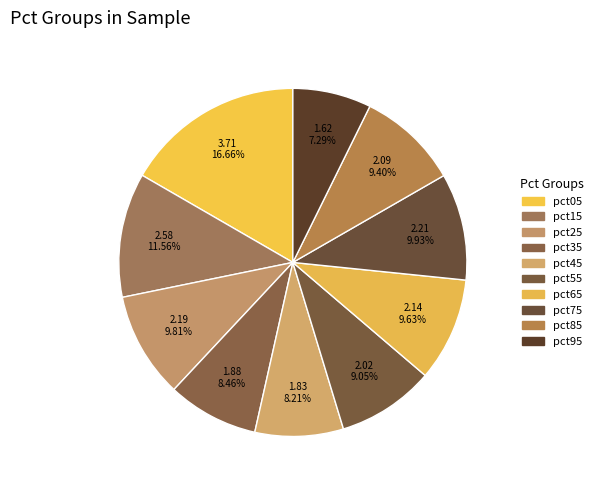

How many slices are in this pie chart?

10